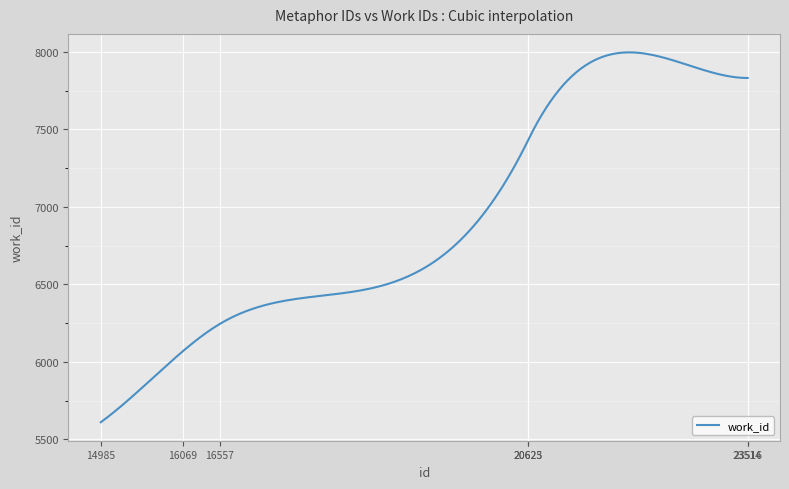

What is the smallest value displayed?

5610.0